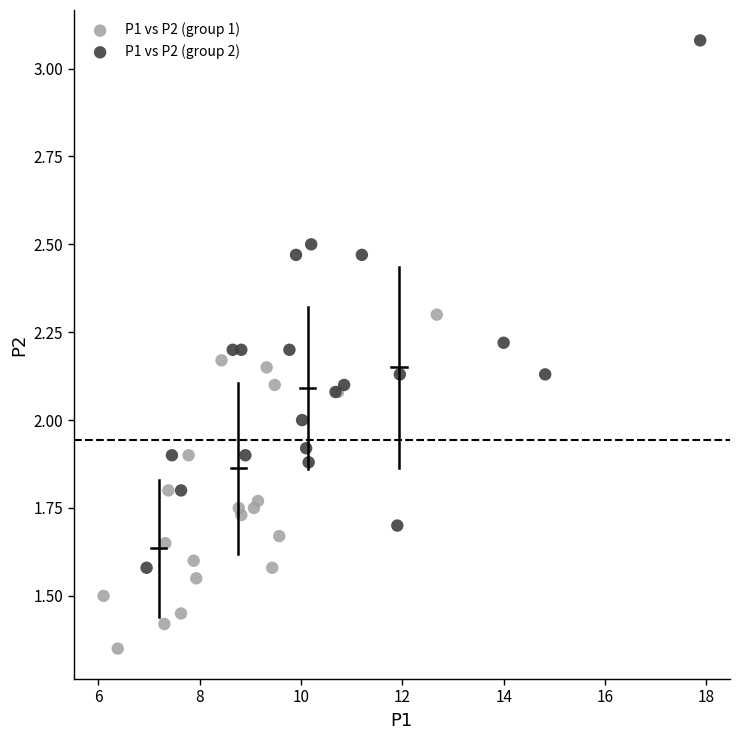

Which series has the largest Y range (max minus min)?

P1 vs P2 (group 2)